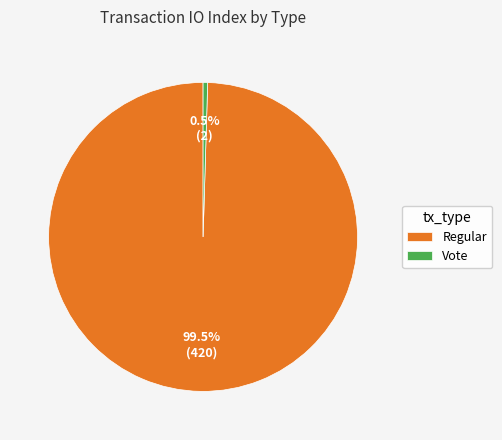

To the nearest percent, what is the combined percentage of Vote and Regular?

100%